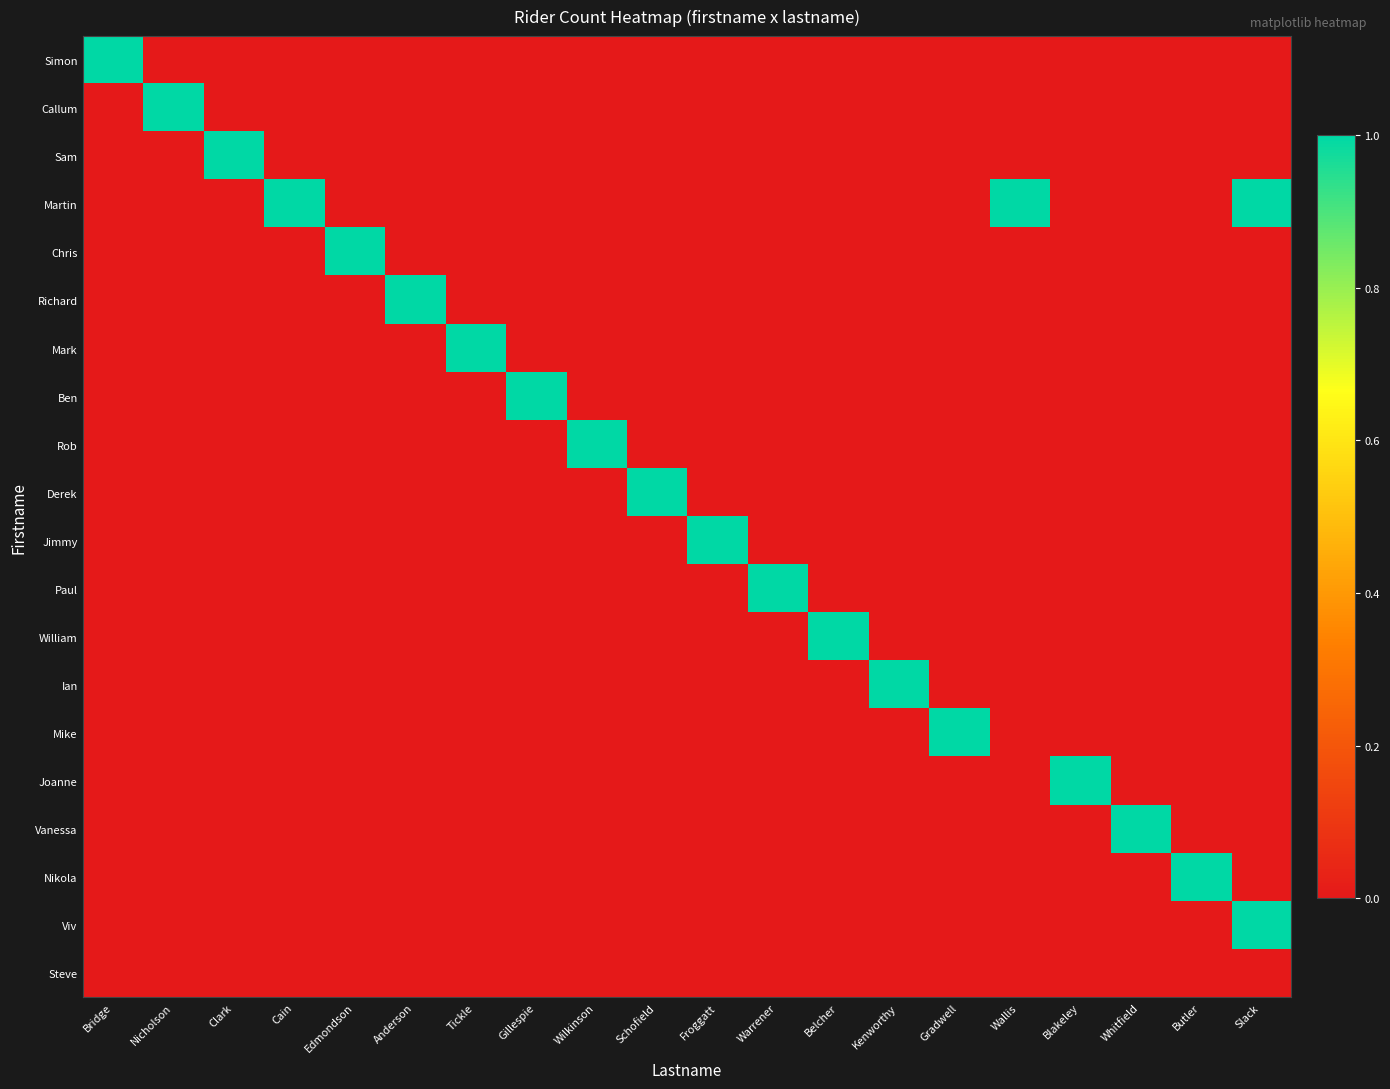

Rank the series by their maximum value, from highest to lowest.

Simon, Callum, Sam, Martin, Chris, Richard, Mark, Ben, Rob, Derek, Jimmy, Paul, William, Ian, Mike, Joanne, Vanessa, Nikola, Viv, Steve